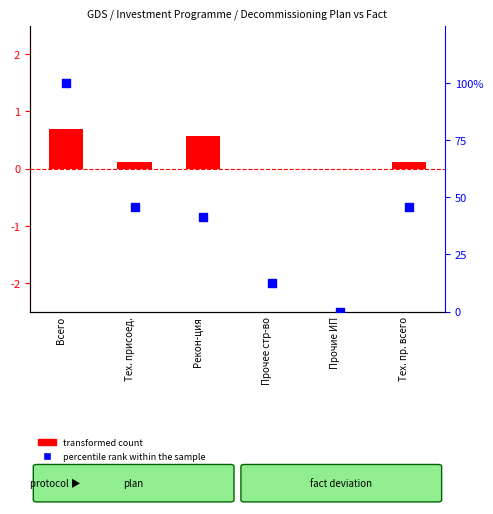

What are all the series names shown in the legend?

transformed count, percentile rank within the sample